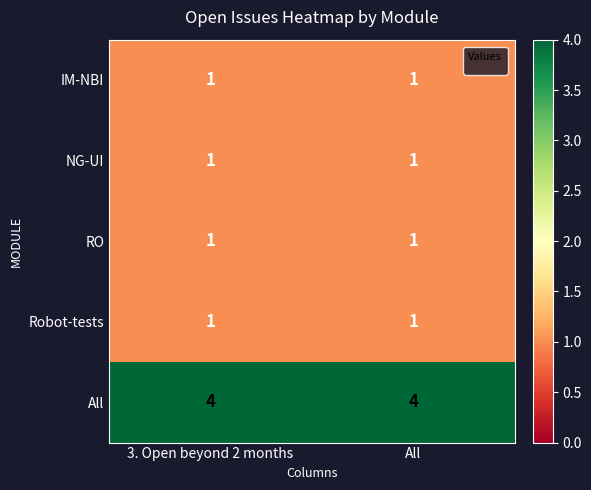

Which series has the largest total across all categories?

All